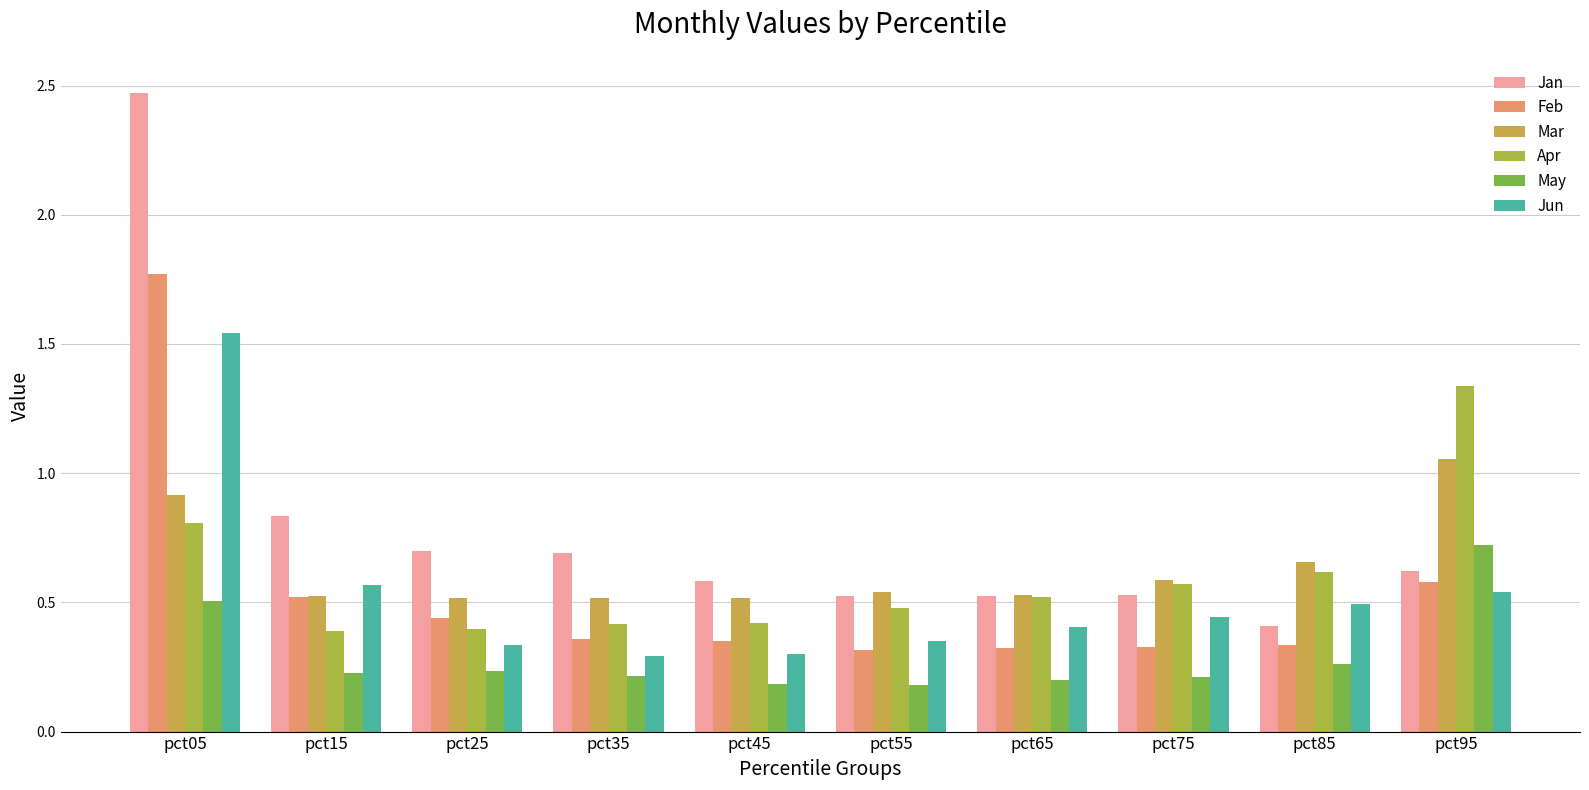

How many bars are there in each group?

6